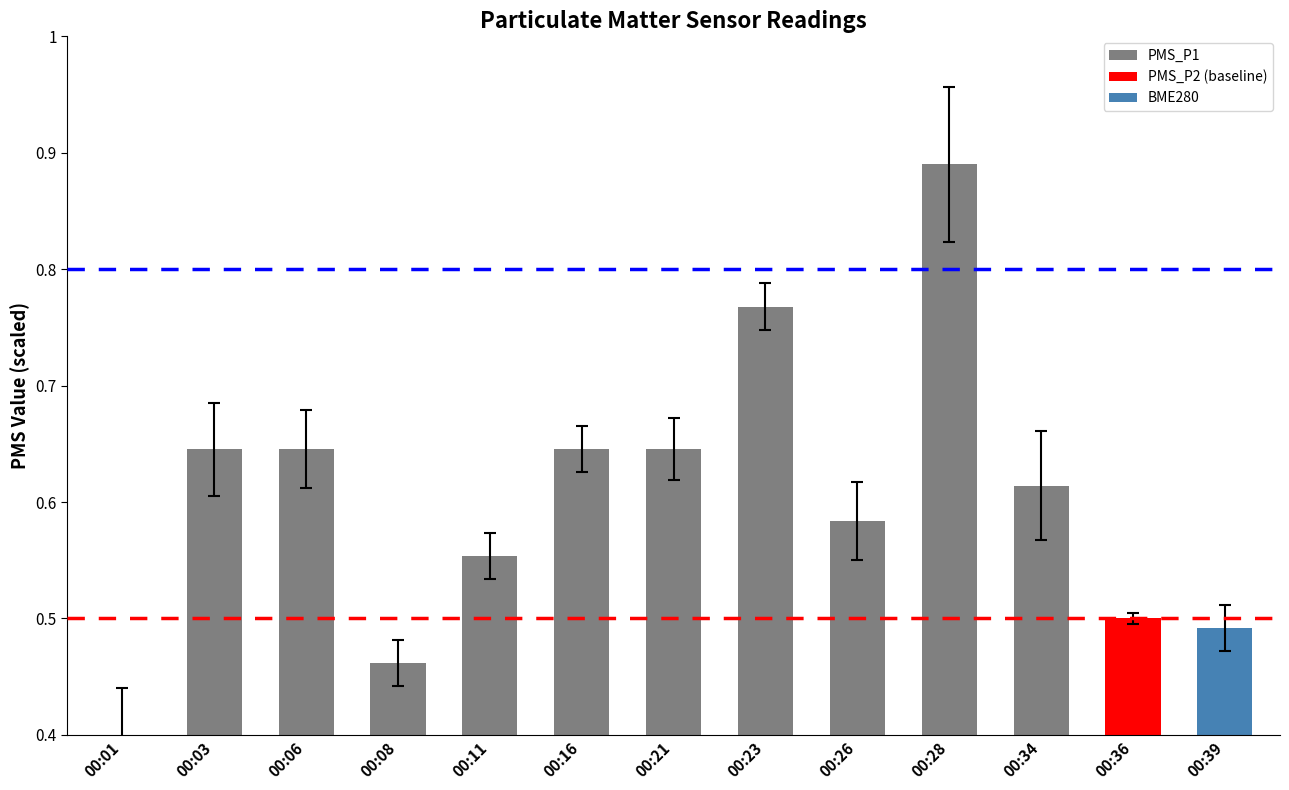

Which label corresponds to the largest value in the chart?

00:28